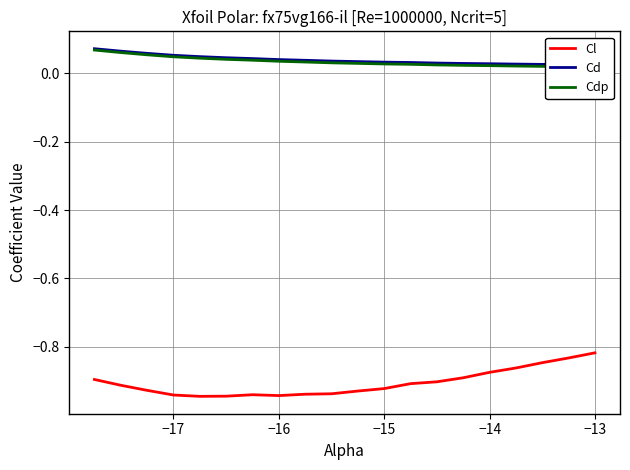

How many lines are shown in the chart?

3